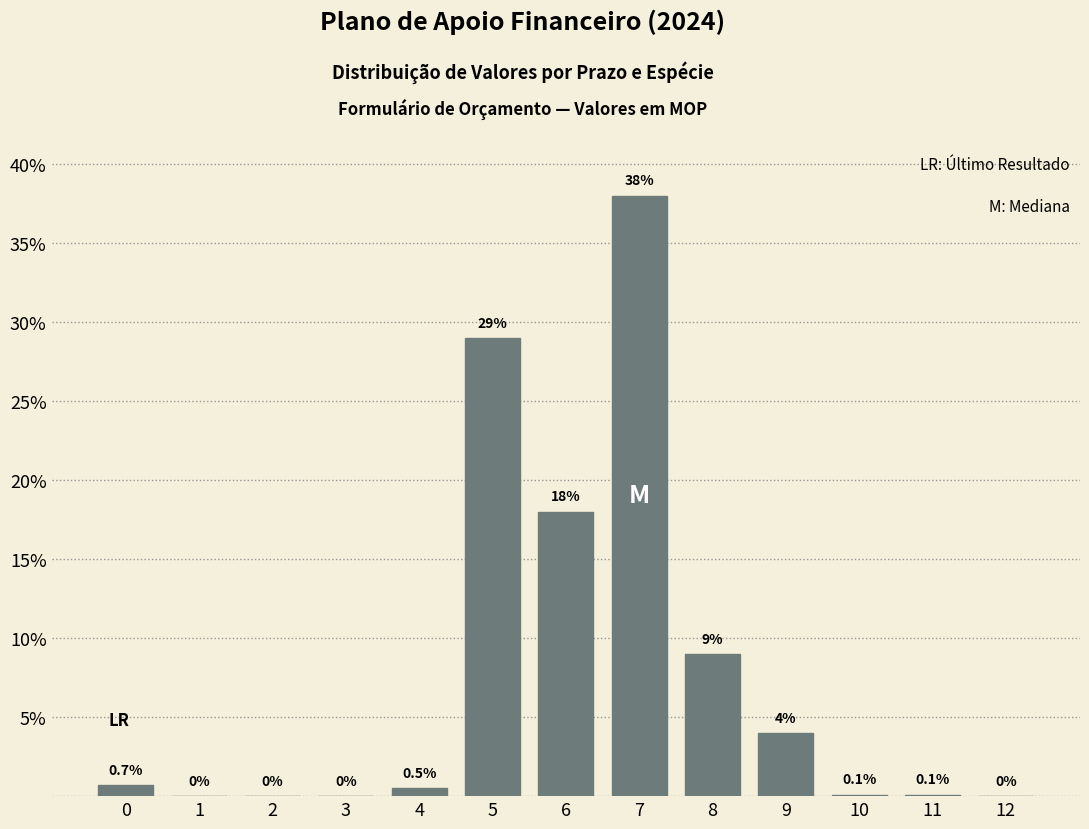

Reading left to right, extract all data points from this chart.

0=0.7	1=0.0	2=0.0	3=0.0	4=0.5	5=29.0	6=18.0	7=38.0	8=9.0	9=4.0	10=0.1	11=0.1	12=0.0